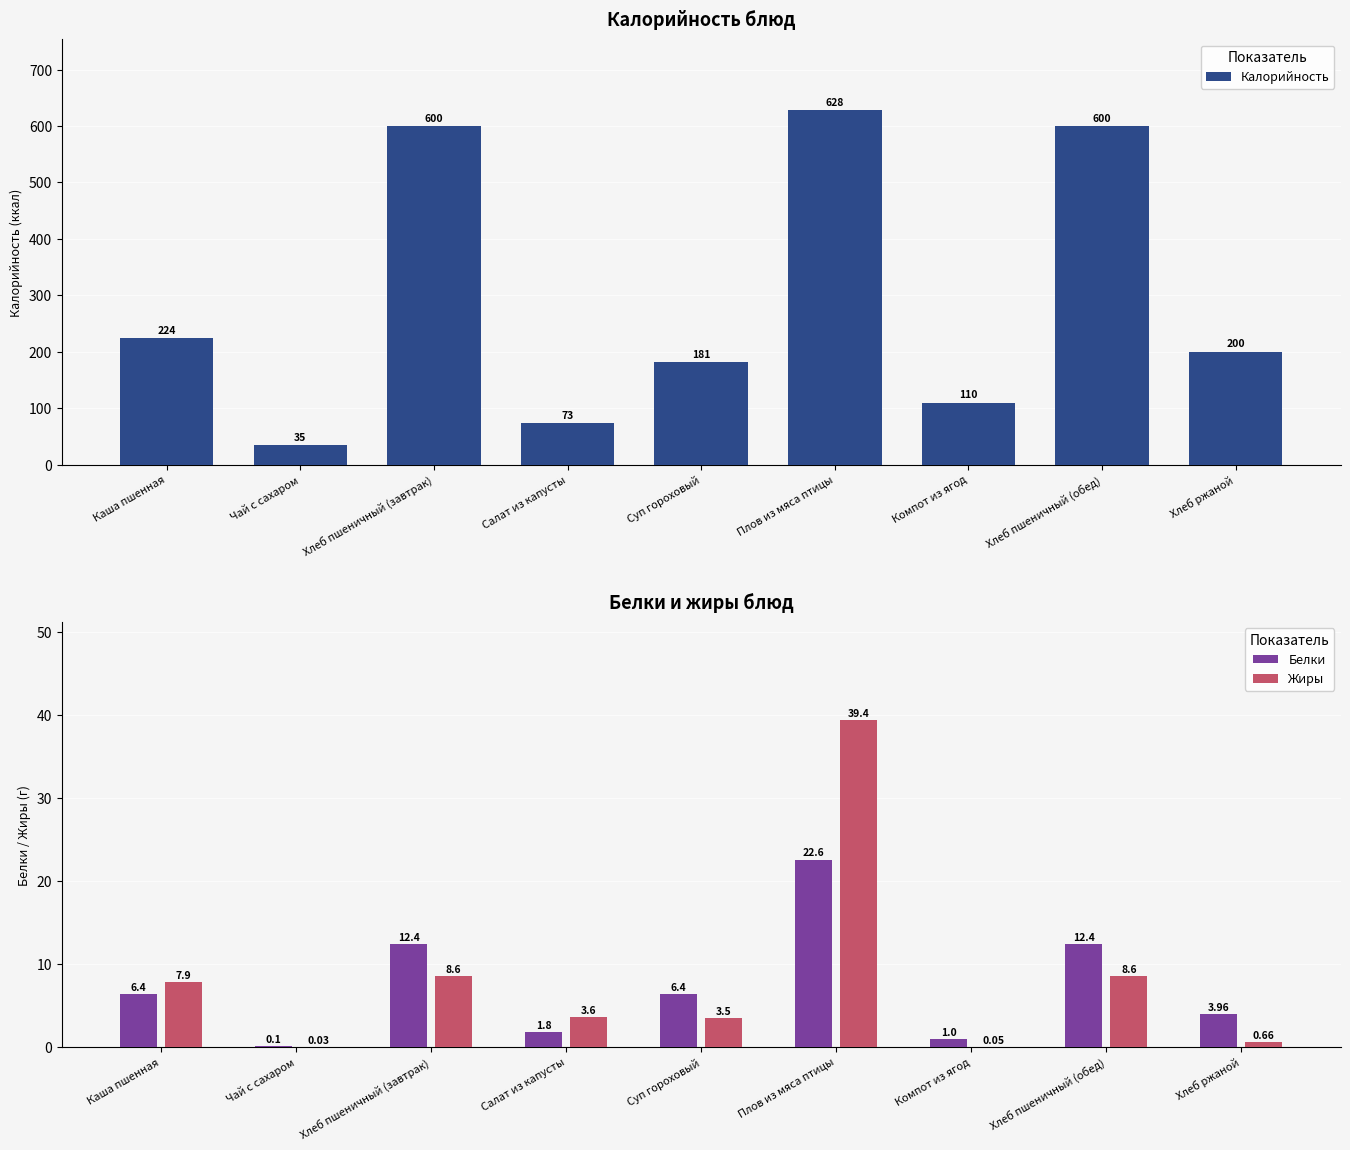

Which category has the lowest value across all series?

Чай с сахаром